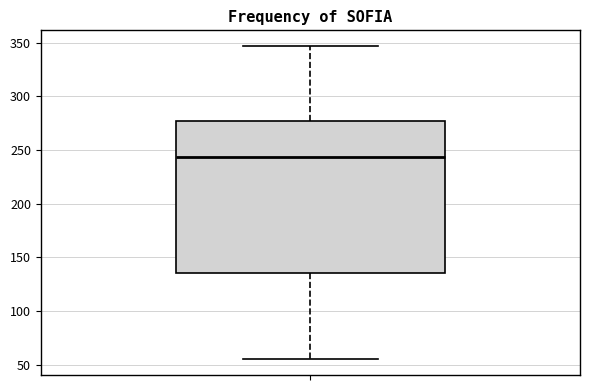

Read this box plot against the y-axis: the position of the median line, the range covered by the box, and the ends of both whiskers. The values are not printed on the chart, so give them approximately, as read against the axis.

median 245, box 135 to 275, whiskers 55 to 345